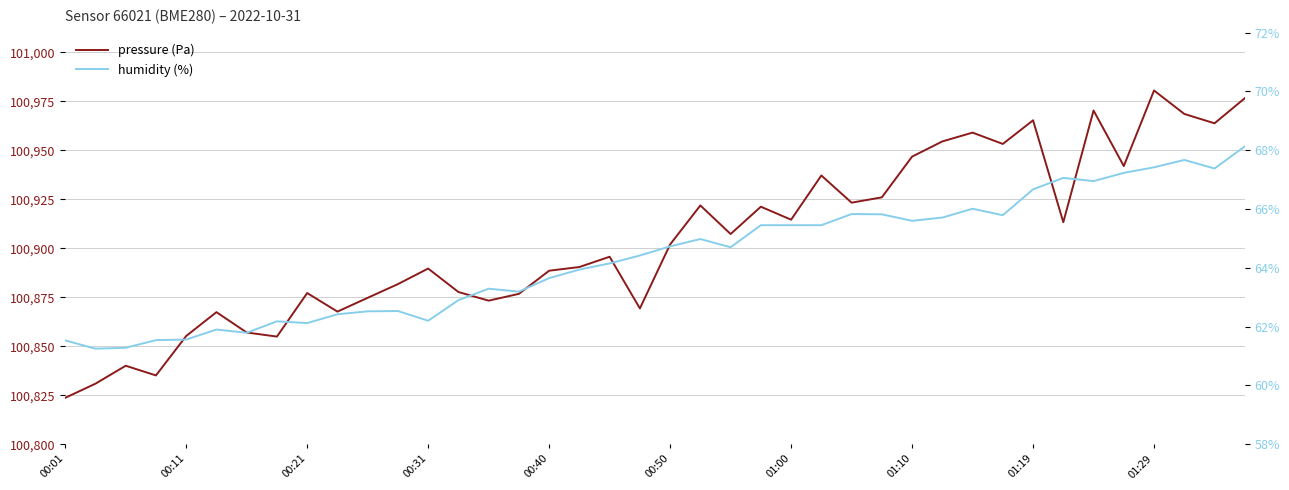

What is the smallest value displayed?

61.2